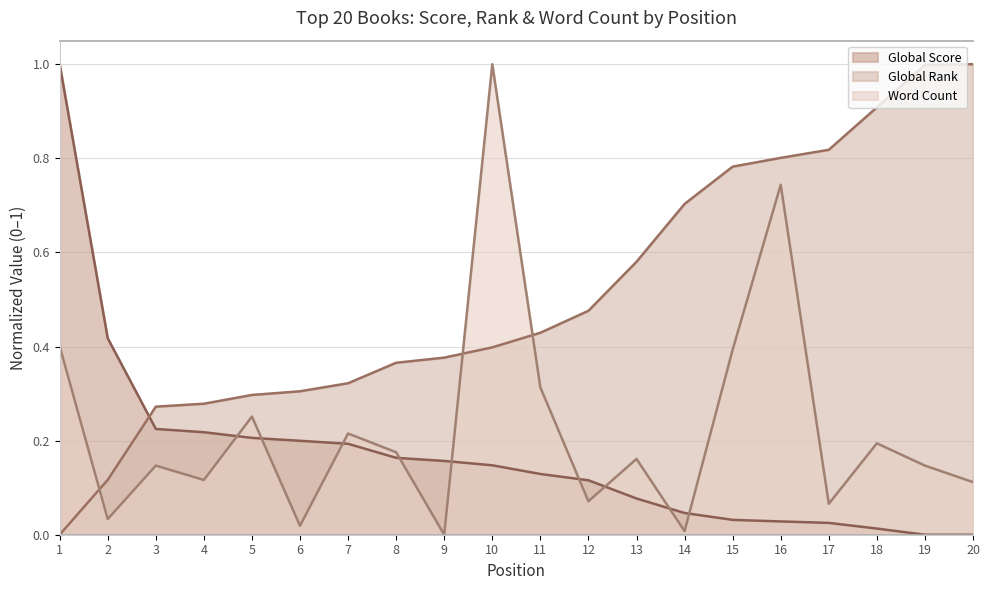

Reading left to right, what are all the values shown in this chart?

Global Score: 1=1.0	2=0.4	3=0.2	4=0.2	5=0.2	6=0.2	7=0.2	8=0.2	9=0.2	10=0.1	11=0.1	12=0.1	13=0.1	14=0.0	15=0.0	16=0.0	17=0.0	18=0.0	19=0.0	20=0.0
Global Rank: 1=0.0	2=0.1	3=0.3	4=0.3	5=0.3	6=0.3	7=0.3	8=0.4	9=0.4	10=0.4	11=0.4	12=0.5	13=0.6	14=0.7	15=0.8	16=0.8	17=0.8	18=0.9	19=1.0	20=1.0
Word Count: 1=0.4	2=0.0	3=0.1	4=0.1	5=0.3	6=0.0	7=0.2	8=0.2	9=0.0	10=1.0	11=0.3	12=0.1	13=0.2	14=0.0	15=0.4	16=0.7	17=0.1	18=0.2	19=0.1	20=0.1